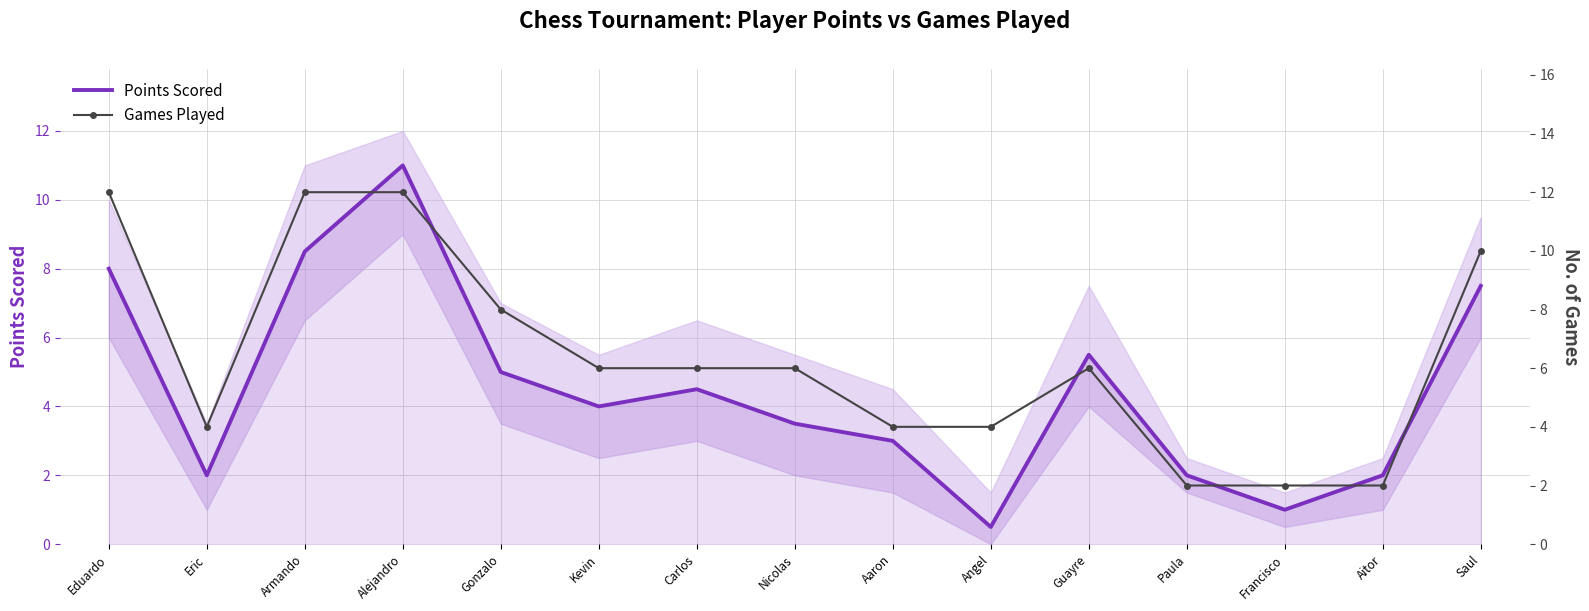

How many interior local valleys does the Games Played series have?

1